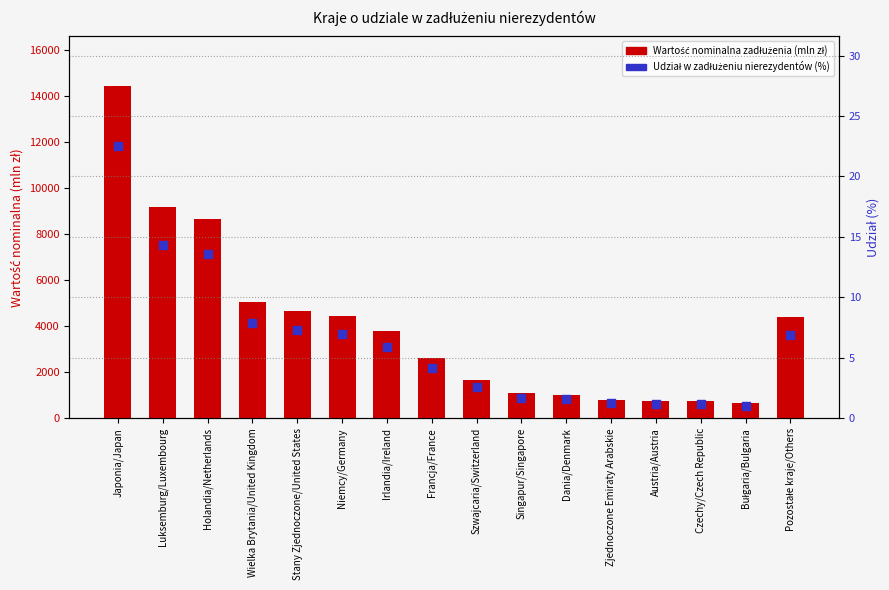

Is the value of Udział w zadłużeniu nierezydentów (%) at Francja/France greater than the value of Wartość nominalna zadłużenia (mln zł) at Japonia/Japan?

No